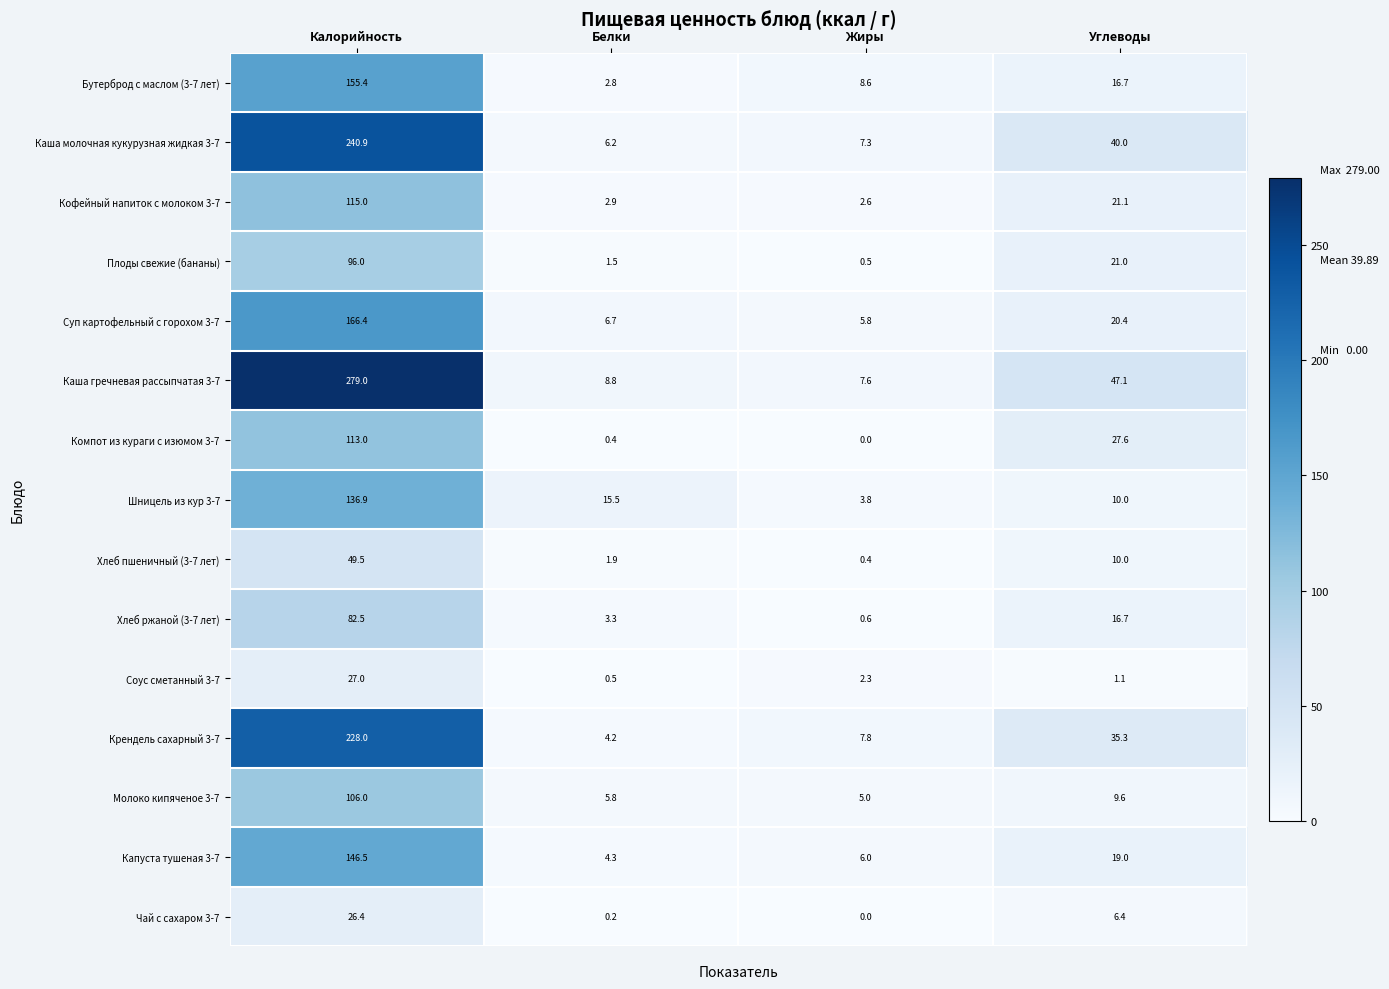

Where does the Плоды свежие (бананы) series first go above 21?

Калорийность